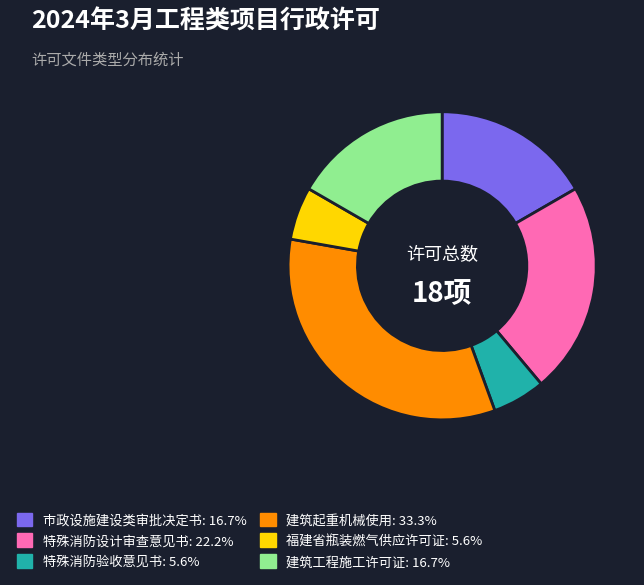

Is there any slice that represents more than half of the pie?

No